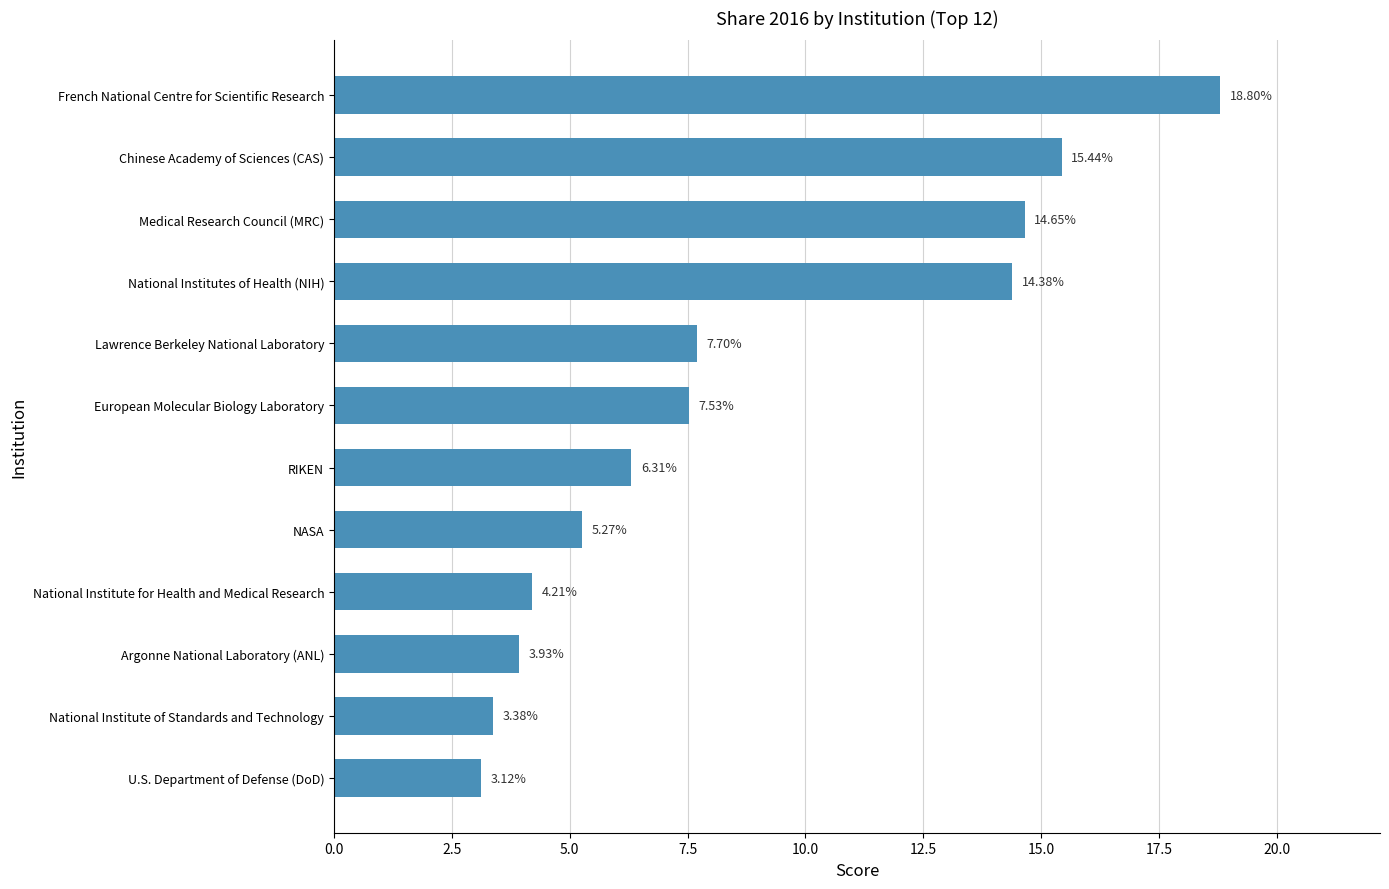

What is the change in value from National Institutes of Health (NIH) to French National Centre for Scientific Research?

+4.4